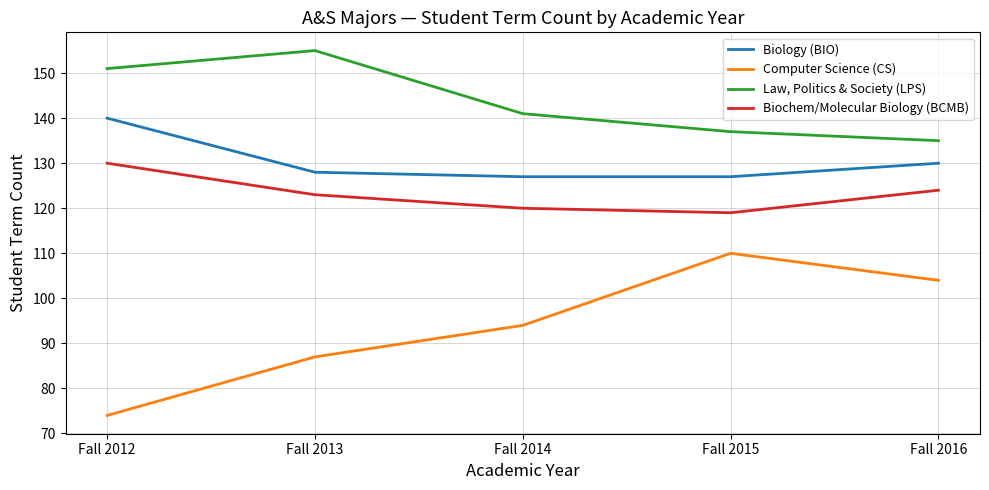

Rank the series by their maximum value, from lowest to highest.

Computer Science (CS), Biochem/Molecular Biology (BCMB), Biology (BIO), Law, Politics & Society (LPS)